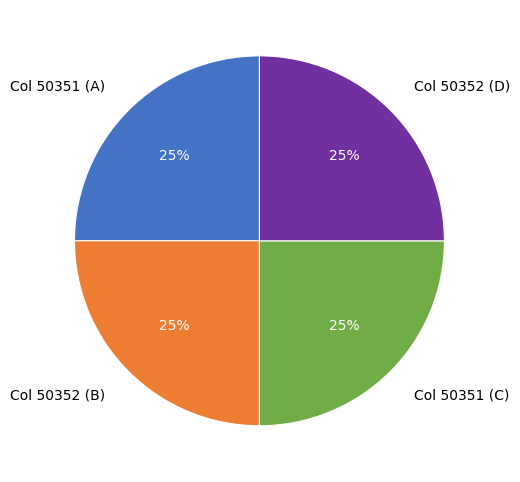

Does any single category account for the majority?

No